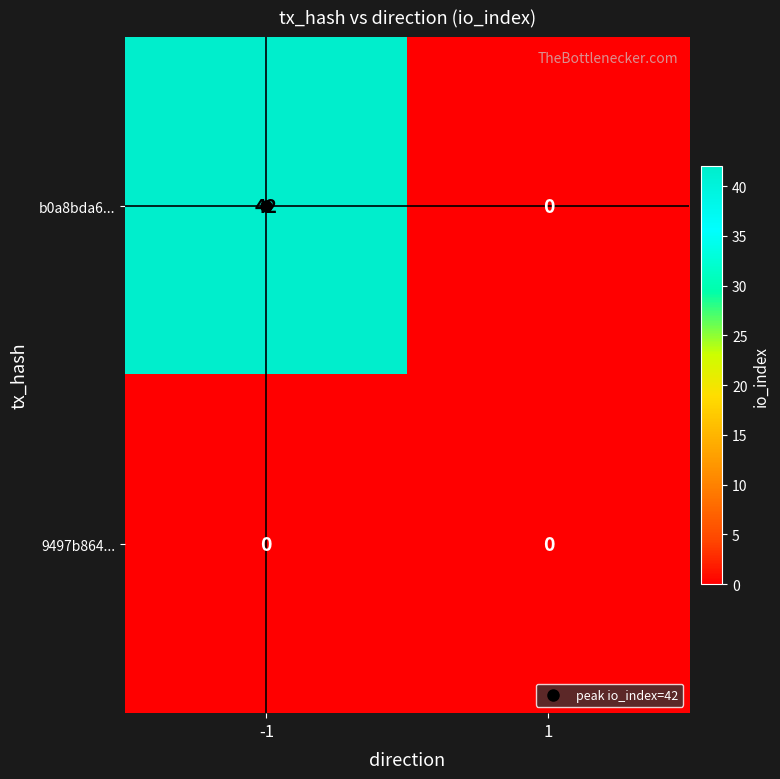

What is the greatest value displayed?

42